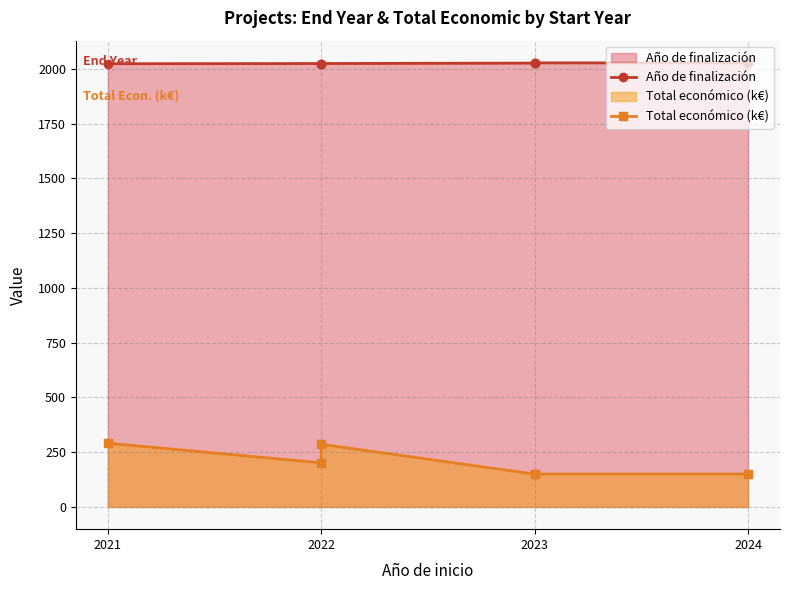

Reading right to left, transcribe all the data shown in this chart.

Año de finalización: 2027.0	2027.0	2026.0	2024.0	2024.0	2023.0
Total económico (k€): 150.0	150.0	150.0	286.0	201.3	291.2